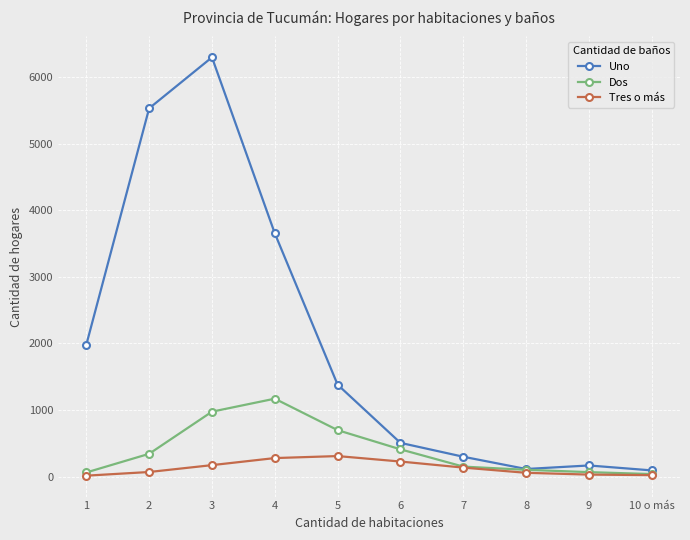

What is the average value of the Tres o más series?

134